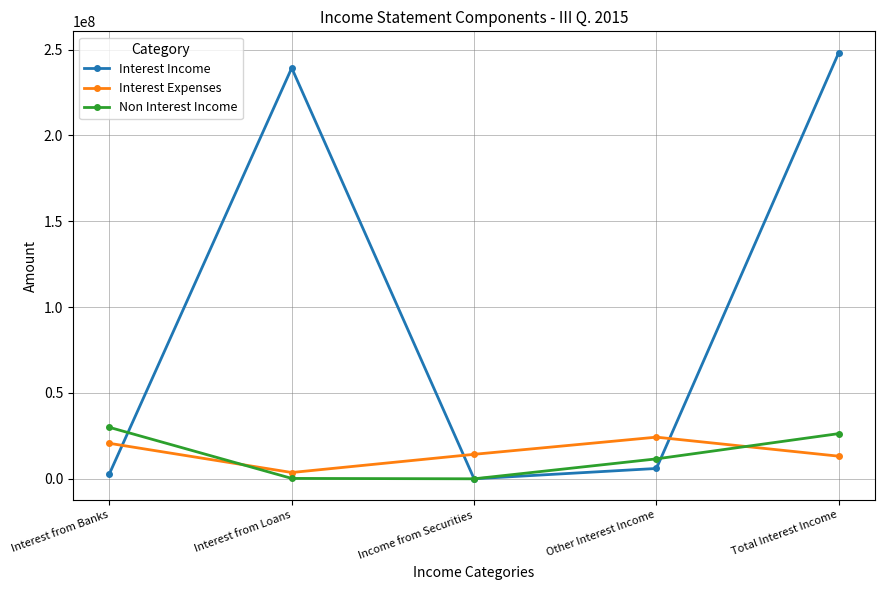

Is it true that Non Interest Income equals 10.0 at Income from Securities?

True